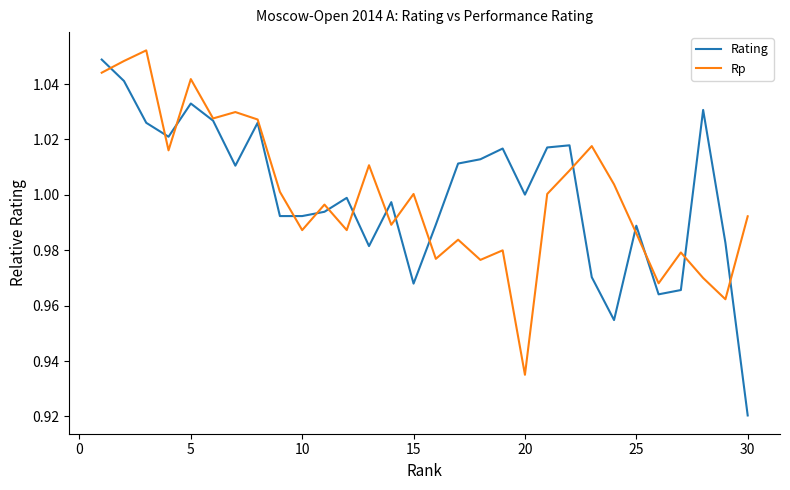

Which series has the largest range (max minus min)?

Rating